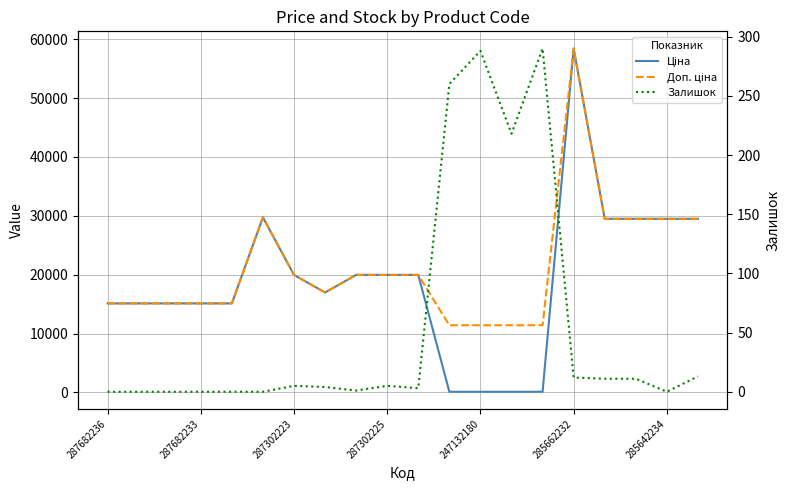

At how many categories does at least one series exceed 32961?

1